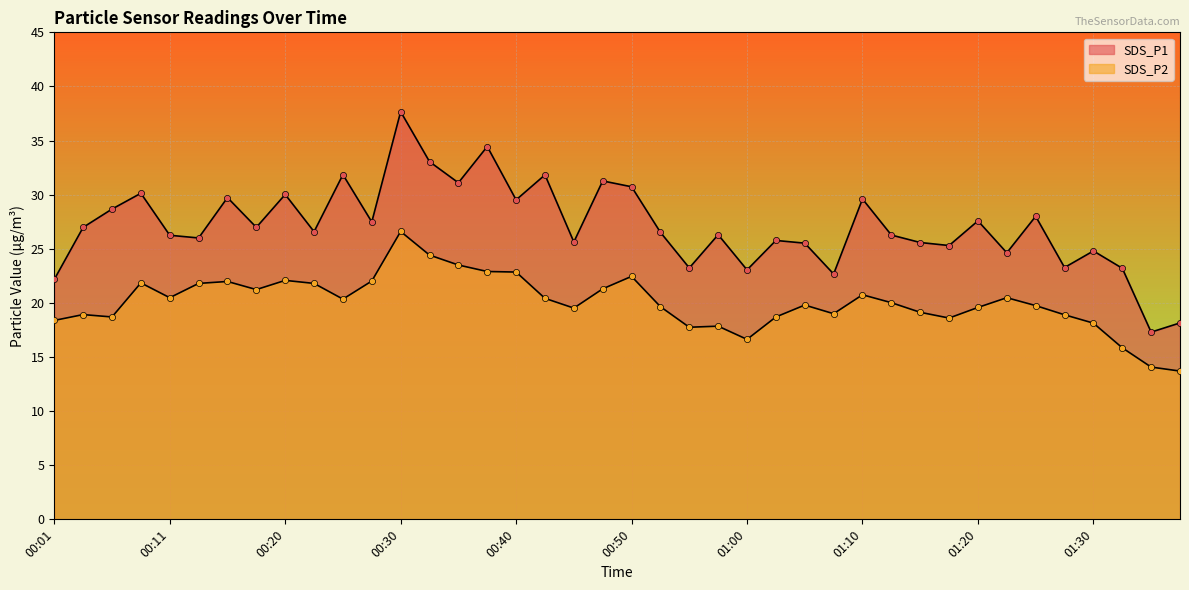

Which series has the largest total across all categories?

SDS_P1